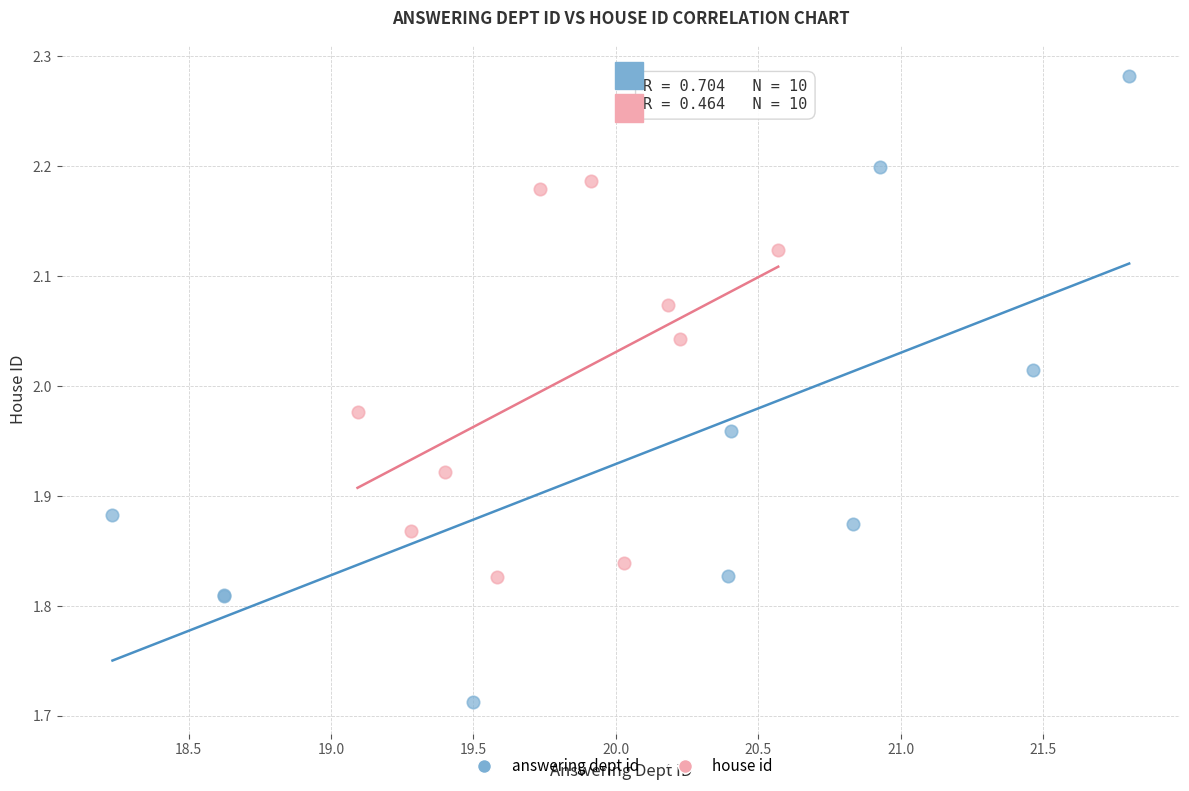

Which series reaches the minimum Y coordinate?

answering dept id